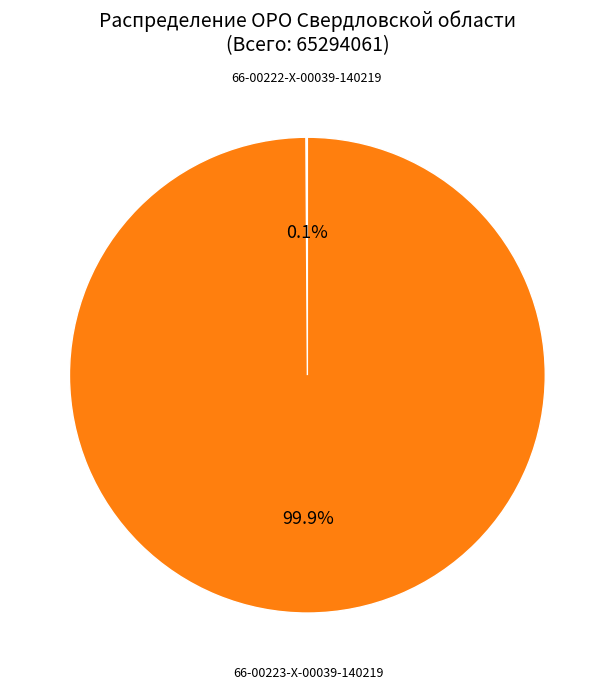

To the nearest percent, what is the difference between the largest and smallest slice percentages?

100%